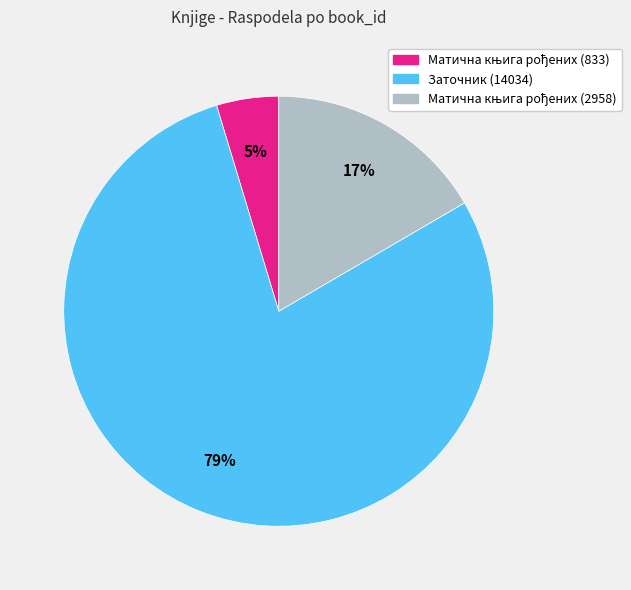

The Заточник (14034) slice represents 86% of the pie. True or false?

False